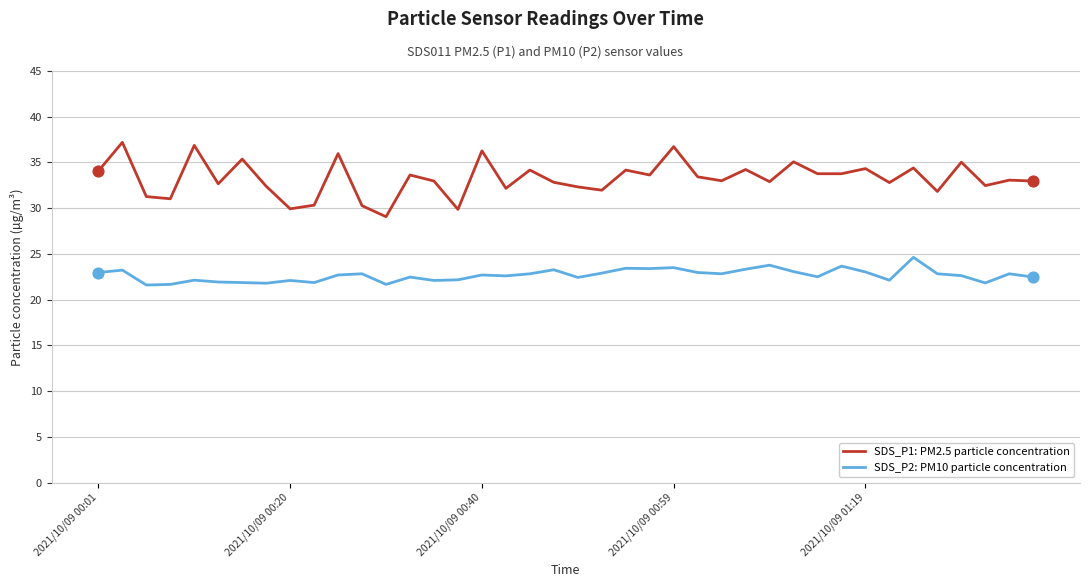

What are all the series names shown in the legend?

SDS_P1: PM2.5 particle concentration, SDS_P2: PM10 particle concentration